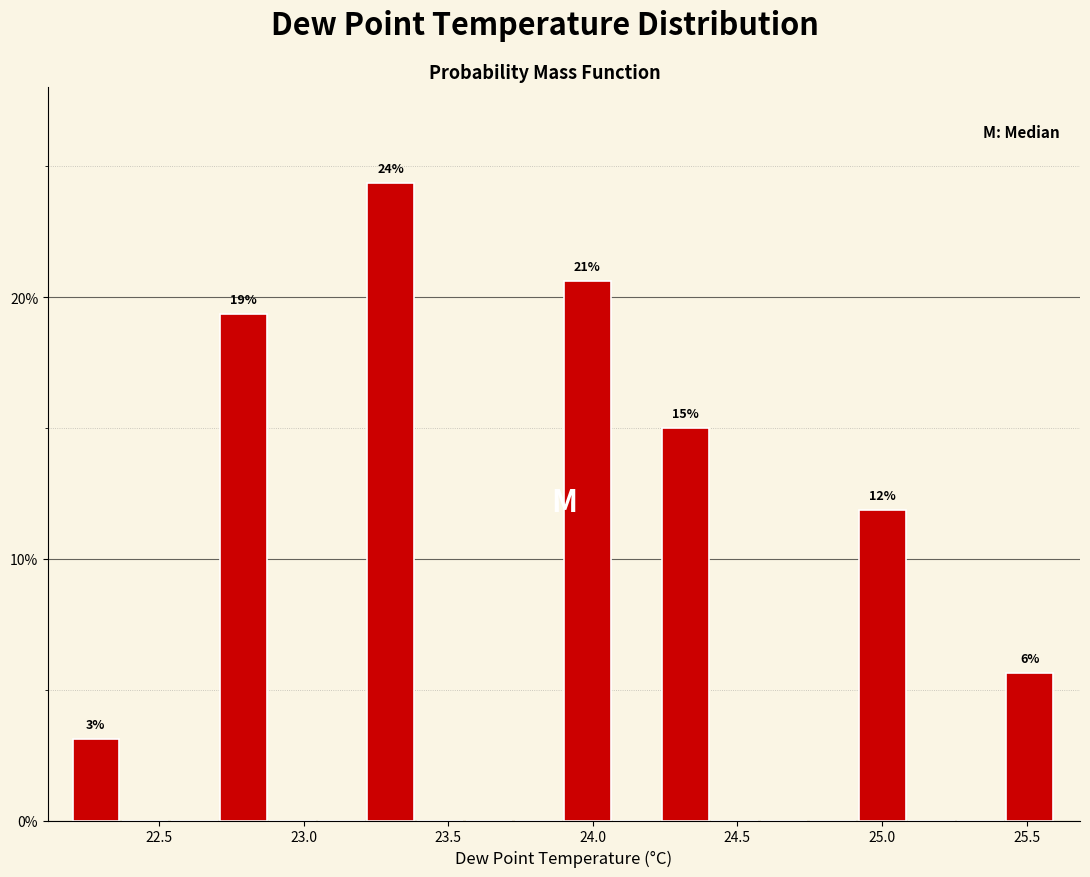

Read against the x-axis, roughly where is the centre of the tallest bar?

23.30